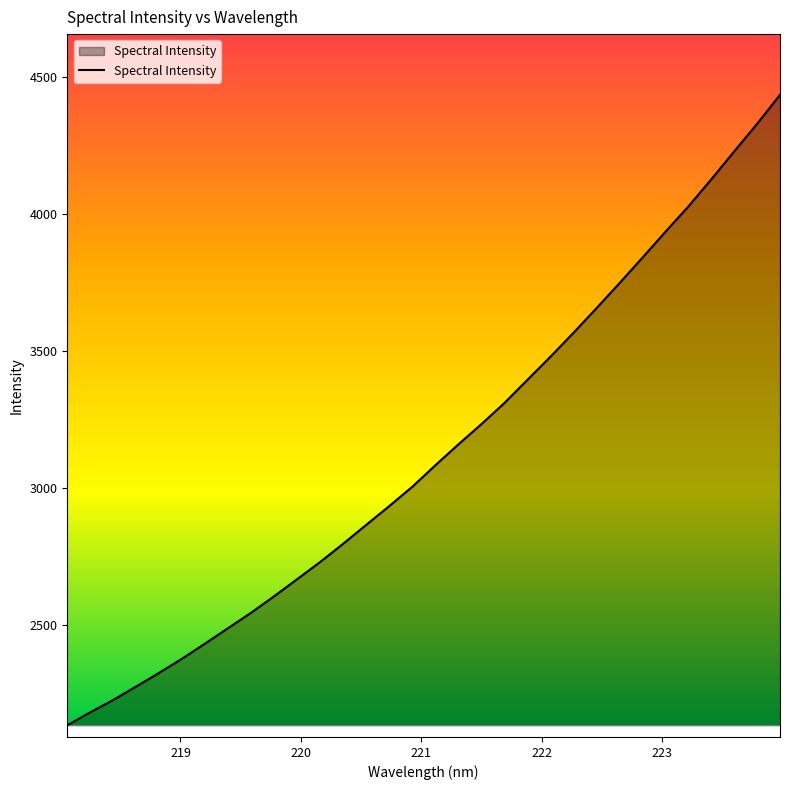

Count the number of values greater than 3082.

16